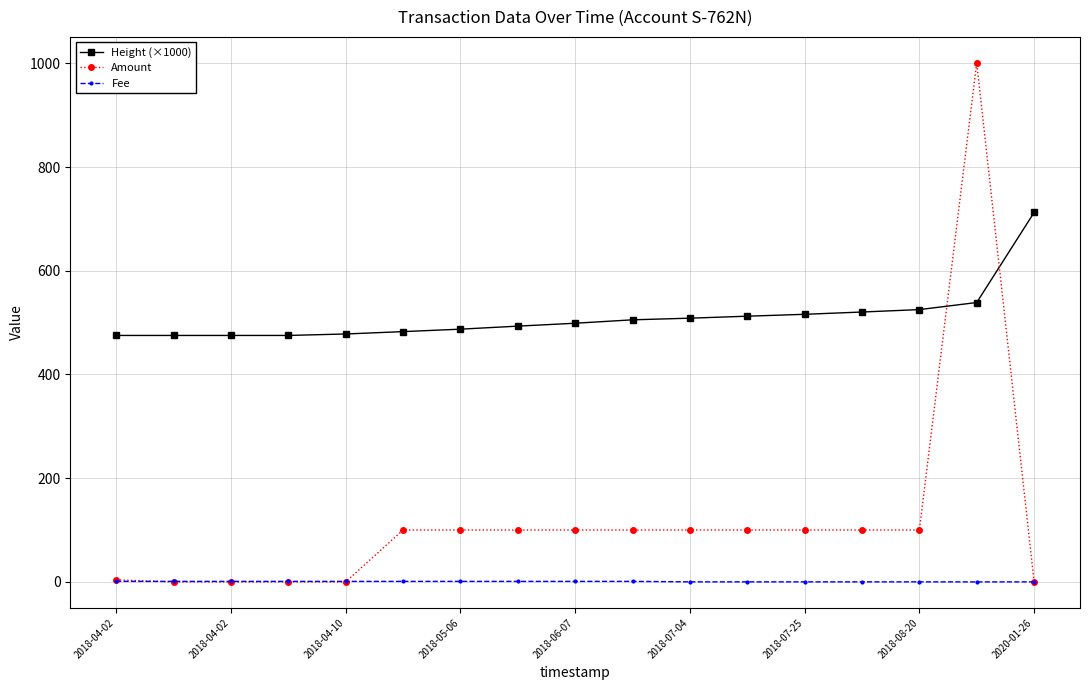

List the series in order of their peak value, highest first.

Amount, Height (×1000), Fee